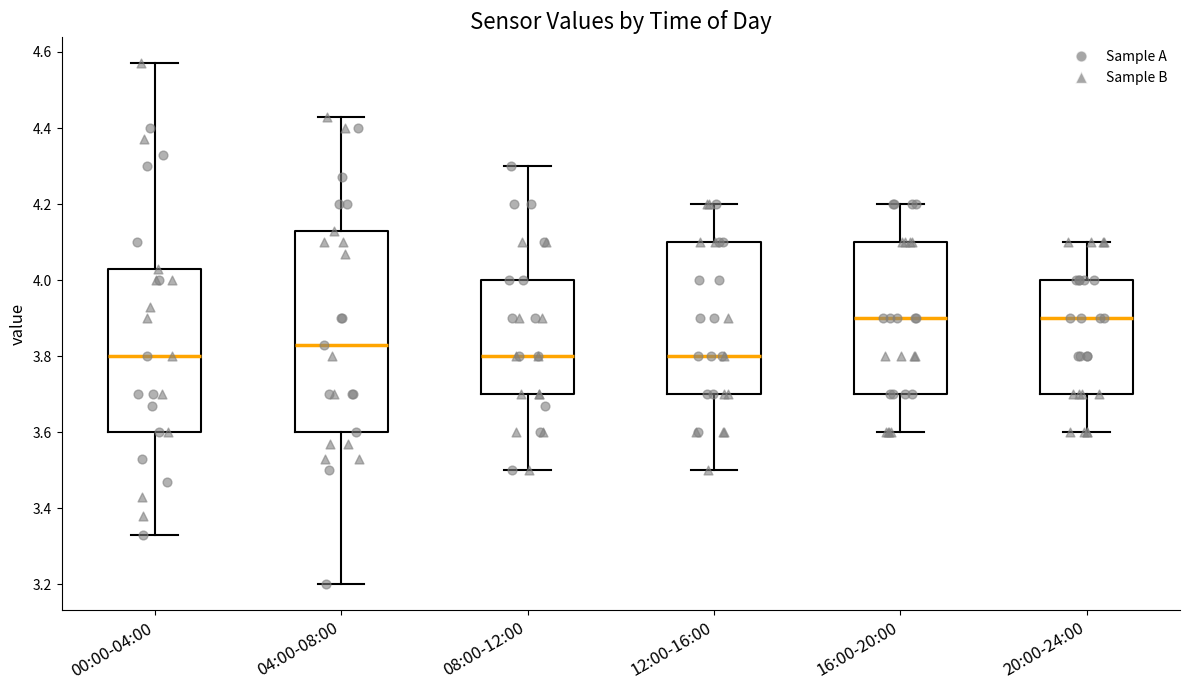

Reading left to right, read every box against the y-axis: the position of its median line, the range the box covers, and the ends of its whiskers. The values are not printed on the chart, so give them approximately, as read against the axis.

00:00-04:00: median 3.80, box 3.60 to 4.04, whiskers 3.34 to 4.58
04:00-08:00: median 3.84, box 3.60 to 4.14, whiskers 3.20 to 4.44
08:00-12:00: median 3.80, box 3.70 to 4.00, whiskers 3.50 to 4.30
12:00-16:00: median 3.80, box 3.70 to 4.10, whiskers 3.50 to 4.20
16:00-20:00: median 3.90, box 3.70 to 4.10, whiskers 3.60 to 4.20
20:00-24:00: median 3.90, box 3.70 to 4.00, whiskers 3.60 to 4.10